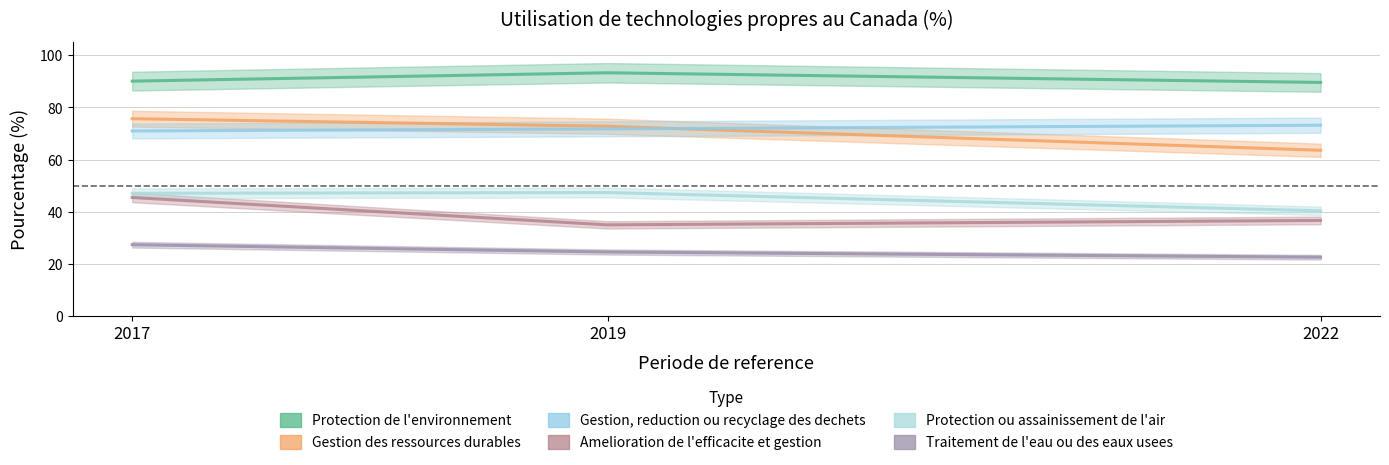

At 2017, list the series in order from largest to smallest.

Protection de l'environnement, Gestion des ressources durables, Gestion, reduction ou recyclage des dechets, Protection ou assainissement de l'air, Amelioration de l'efficacite et gestion, Traitement de l'eau ou des eaux usees